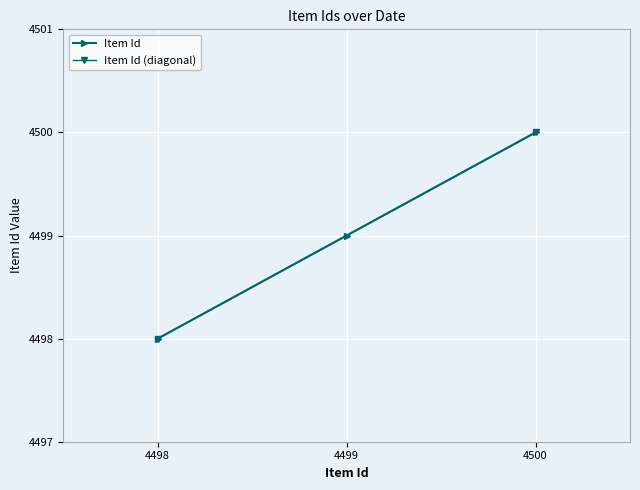

What is the value of the Item Id point at the 3rd from the left?

4500